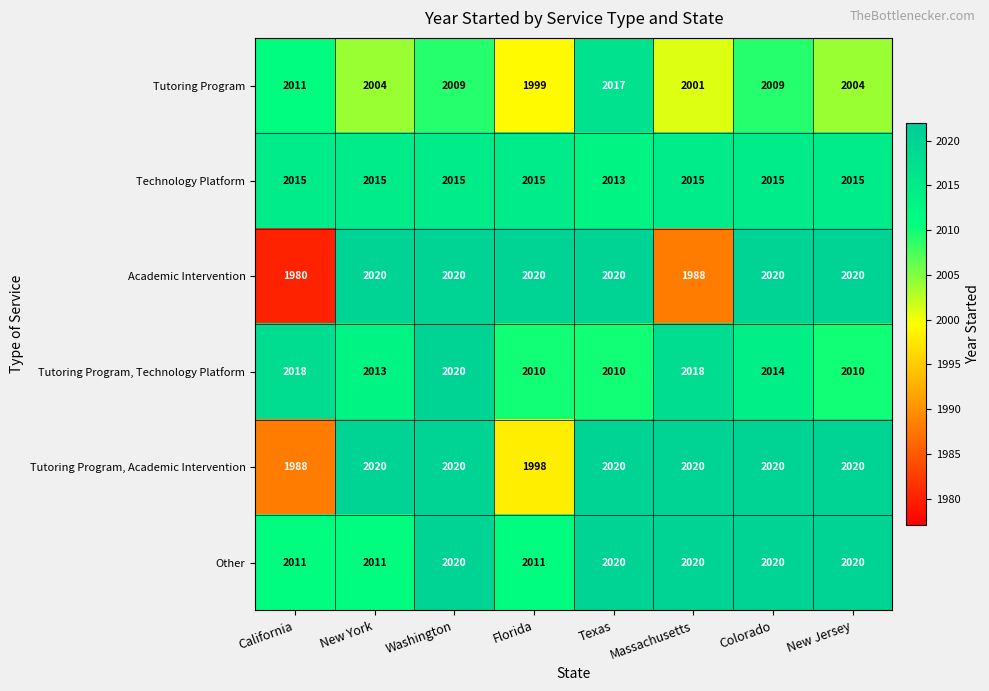

What is the minimum value shown in the chart?

1980